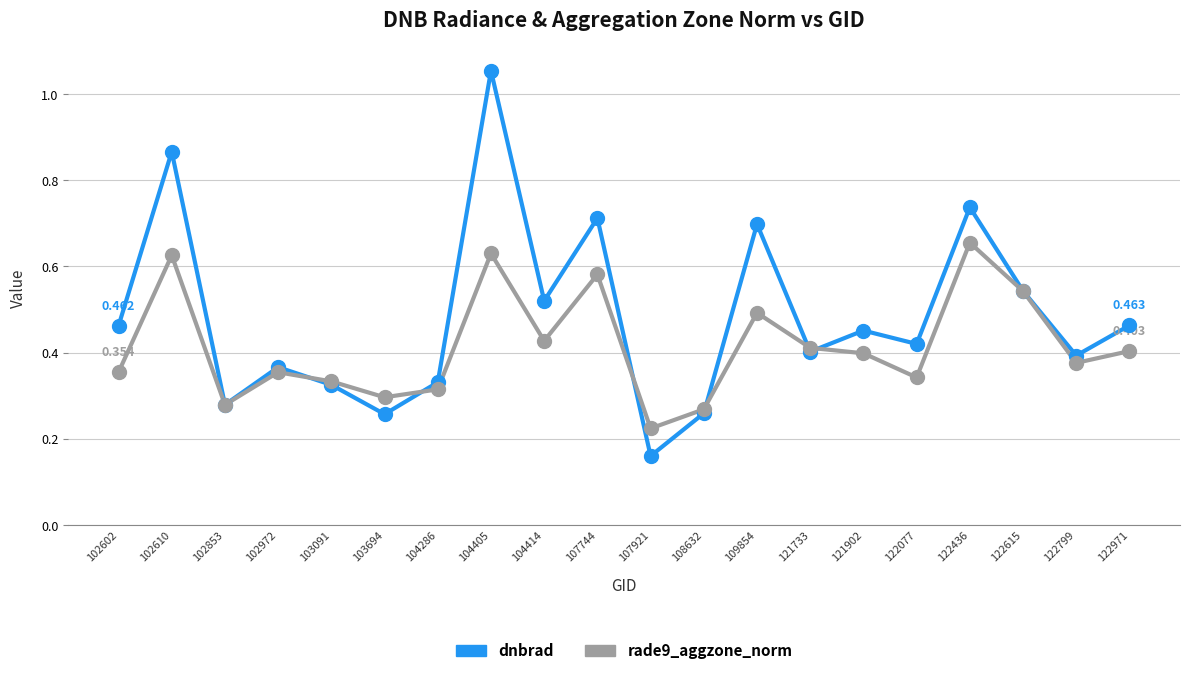

Which series has the largest total across all categories?

dnbrad